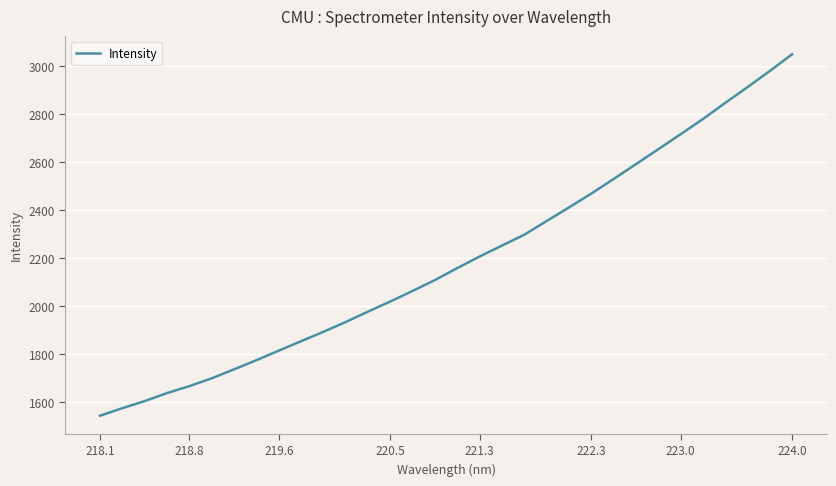

What is the difference between the maximum and minimum values?

1504.6